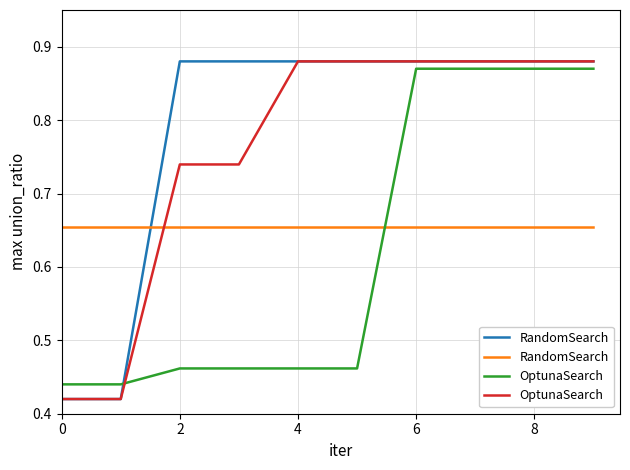

True or false: OptunaSearch has more than 1 points higher than both neighbors.

False